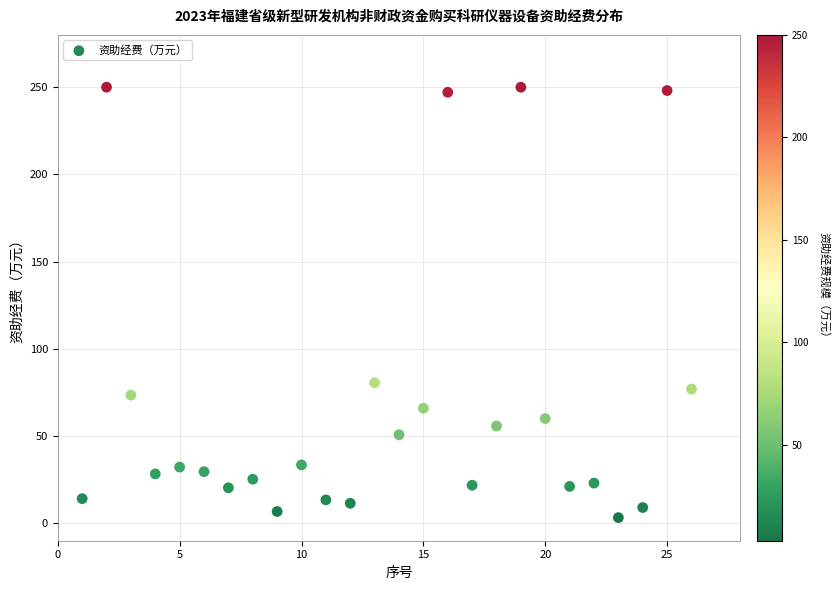

What is the range of X values (max minus min)?

25.0